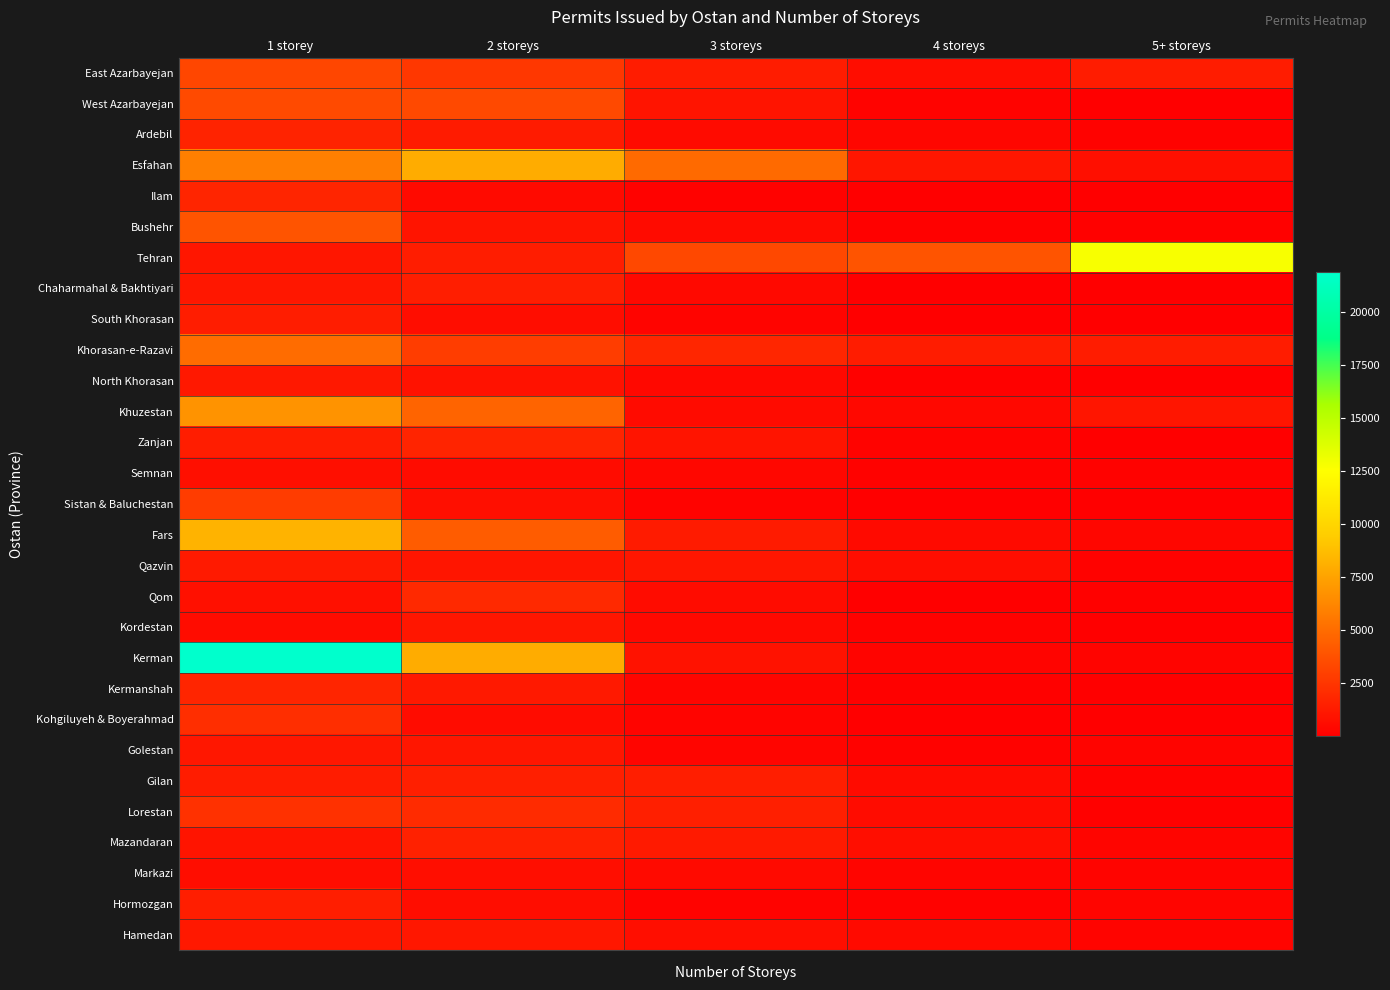

What is the total value across all series at 4 storeys?

13437